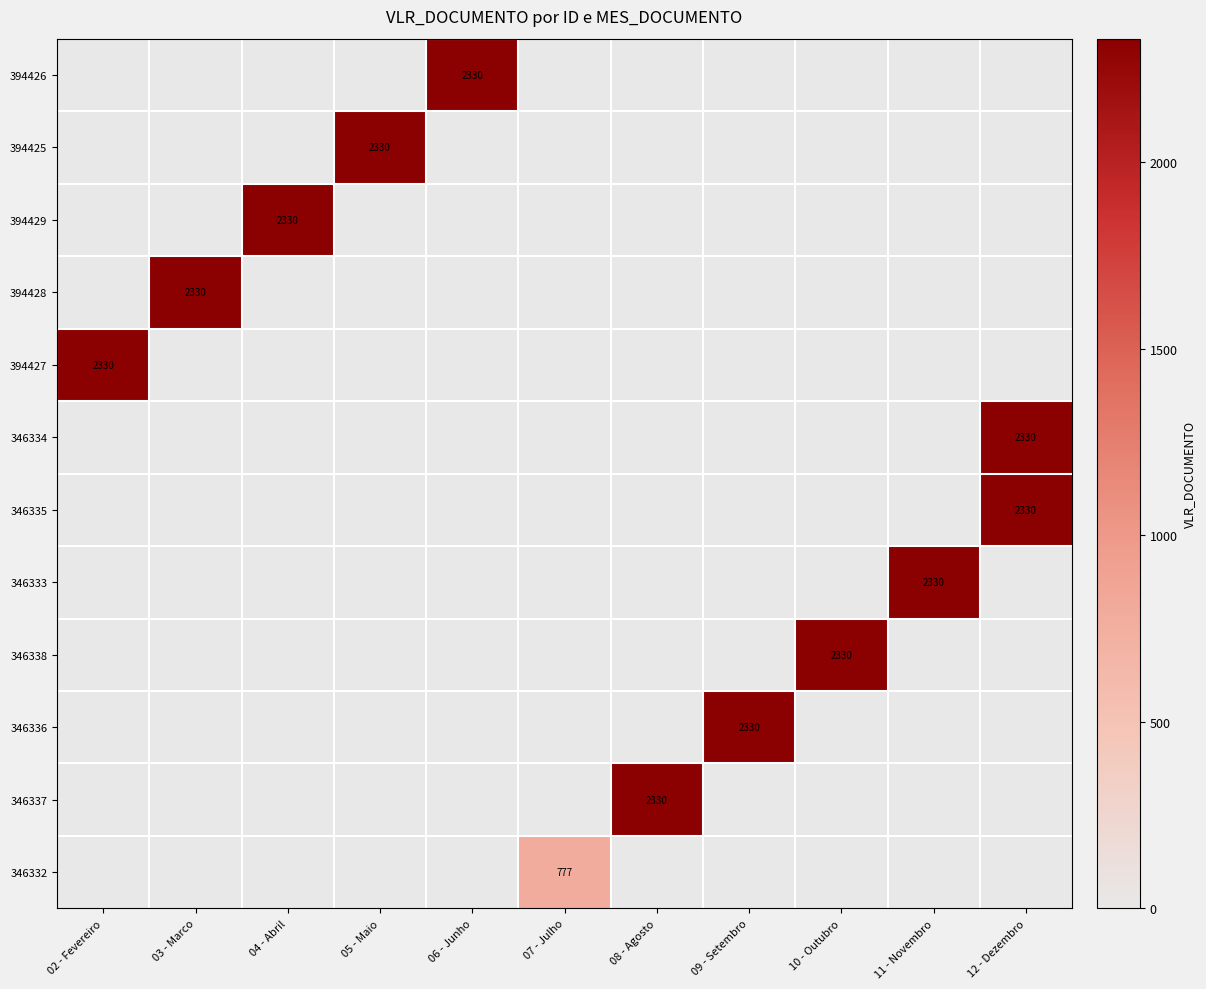

What is the difference between the highest and lowest values at 11 - Novembro?

2330.0